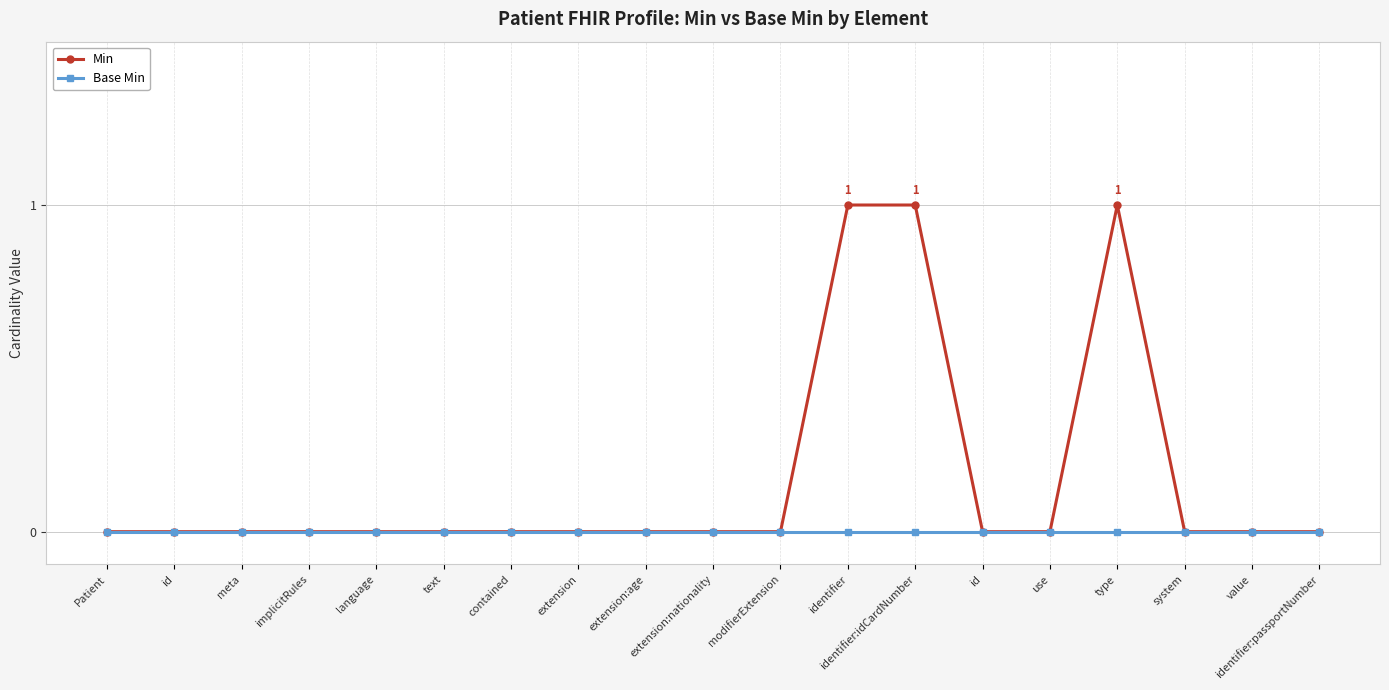

Reading right to left, what are all the values shown in this chart?

Min: identifier:passportNumber=0	value=0	system=0	type=1	use=0	id=0	identifier:idCardNumber=1	identifier=1	modifierExtension=0	extension:nationality=0	extension:age=0	extension=0	contained=0	text=0	language=0	implicitRules=0	meta=0	id=0	Patient=0
Base Min: identifier:passportNumber=0	value=0	system=0	type=0	use=0	id=0	identifier:idCardNumber=0	identifier=0	modifierExtension=0	extension:nationality=0	extension:age=0	extension=0	contained=0	text=0	language=0	implicitRules=0	meta=0	id=0	Patient=0